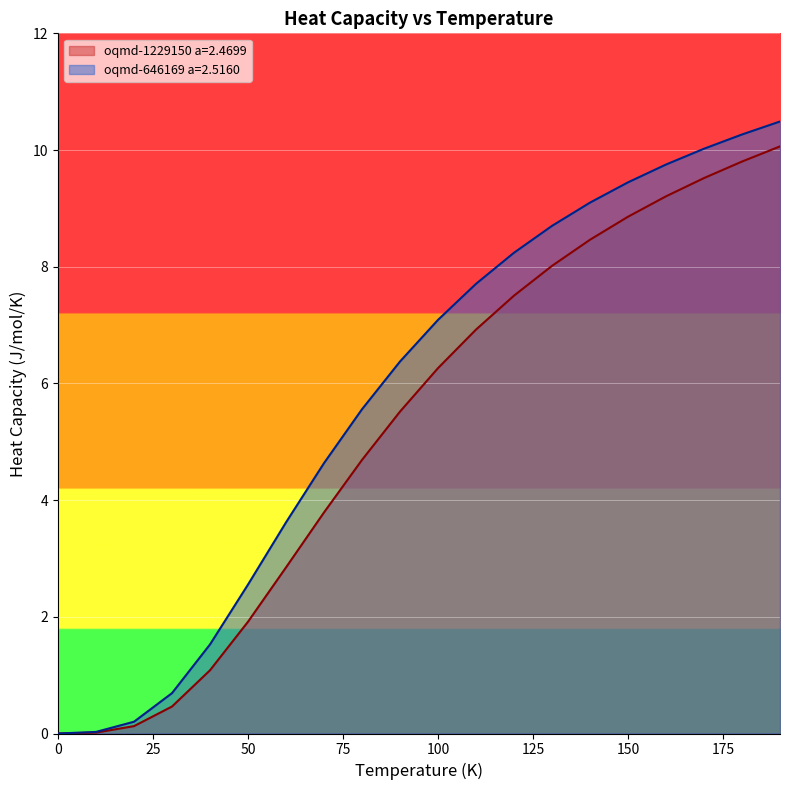

What is the average value of the oqmd-1229150 a=2.4699 series?

5.3